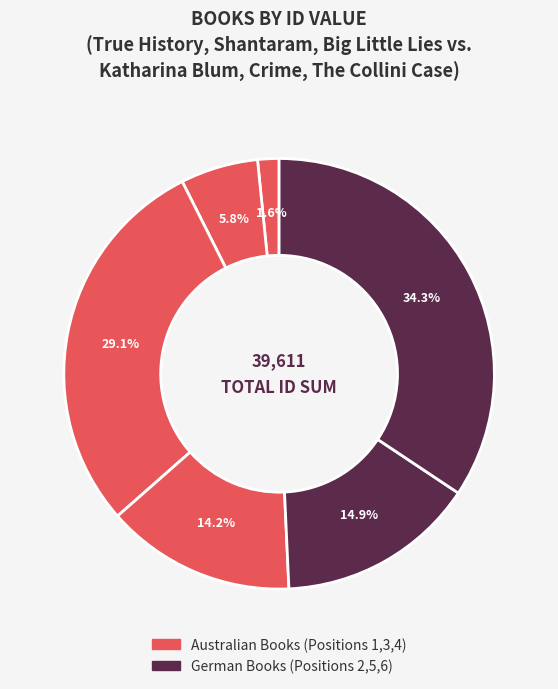

What is the smallest slice in the pie chart?

True History of the Kelly Gang